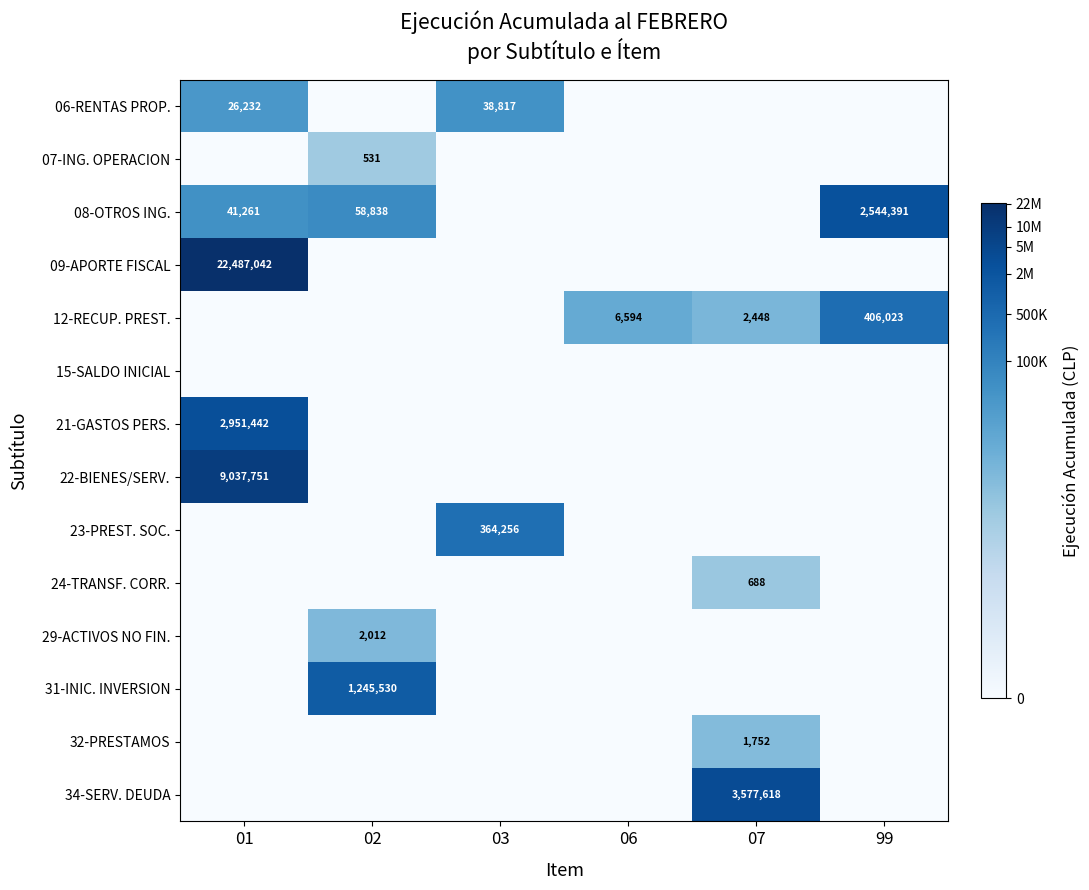

The 08-OTROS ING. series shows 2544391 at 99. True or false?

True